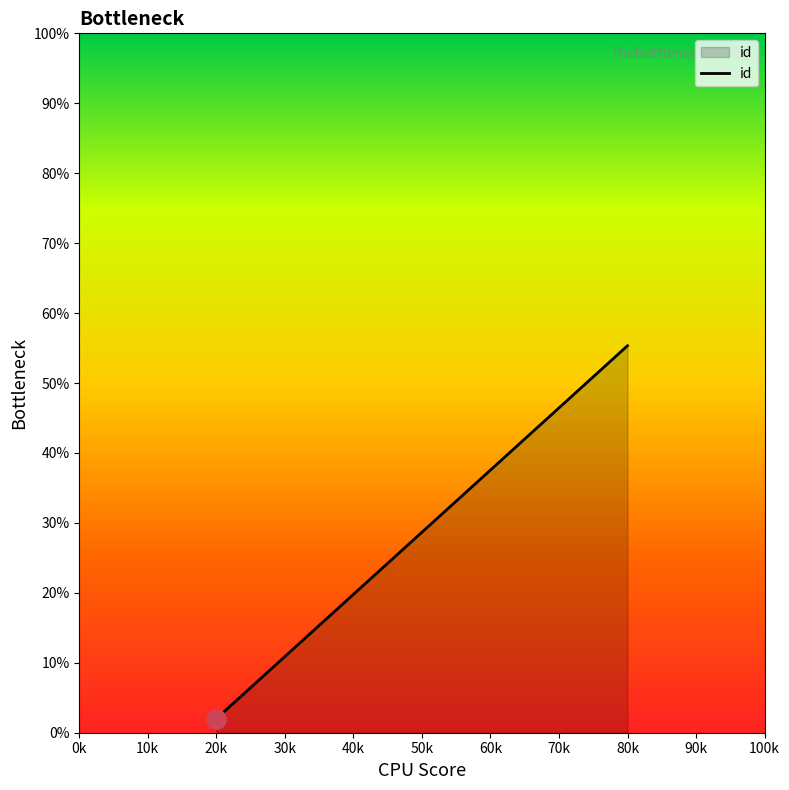

Rank the categories by value from lowest to highest.

20k, 50k, 80k